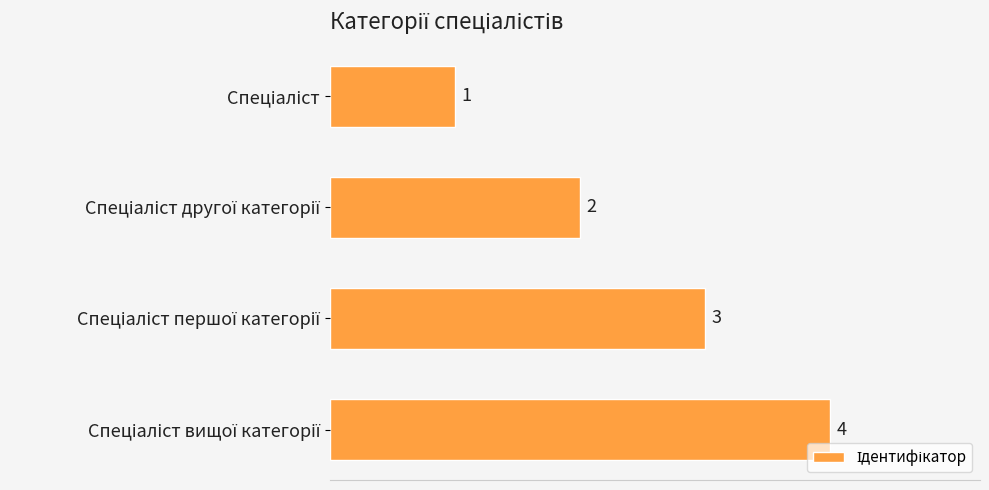

What is the smallest value displayed?

1